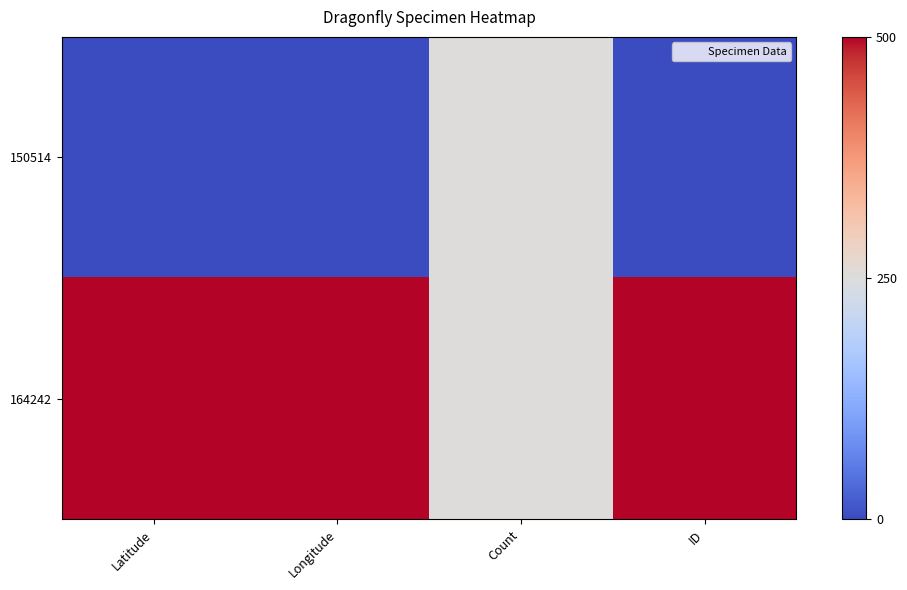

What is the maximum value shown in the chart?

500